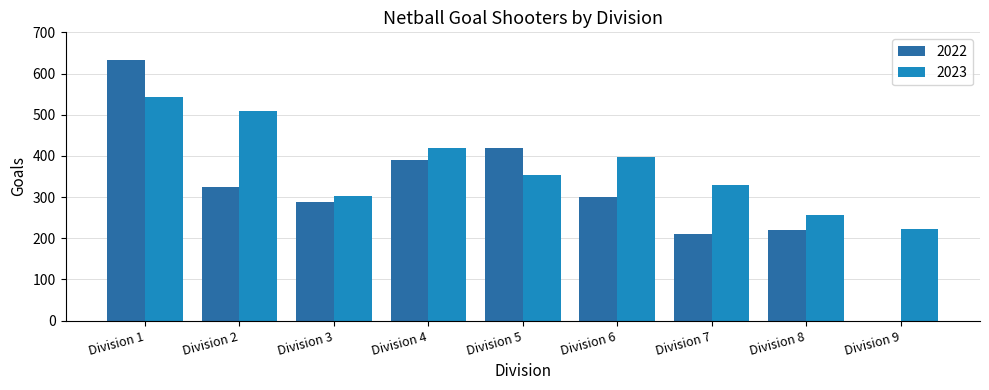

What is the highest value of the 2023 series?

543